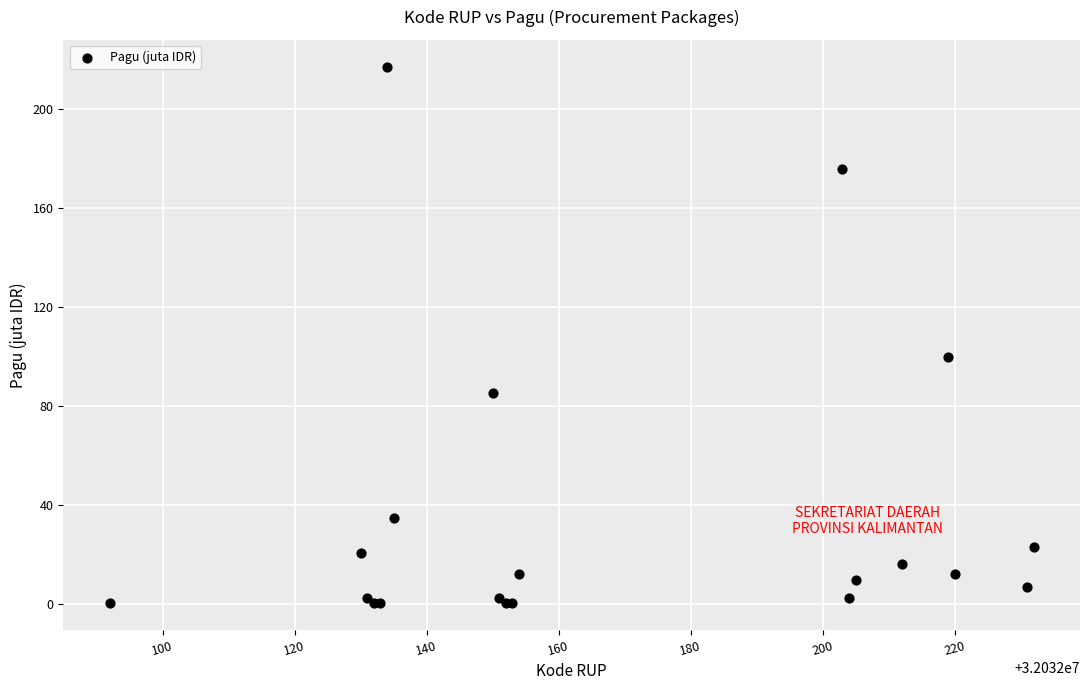

What Y value in the scatter plot is closest to 108?

100.0